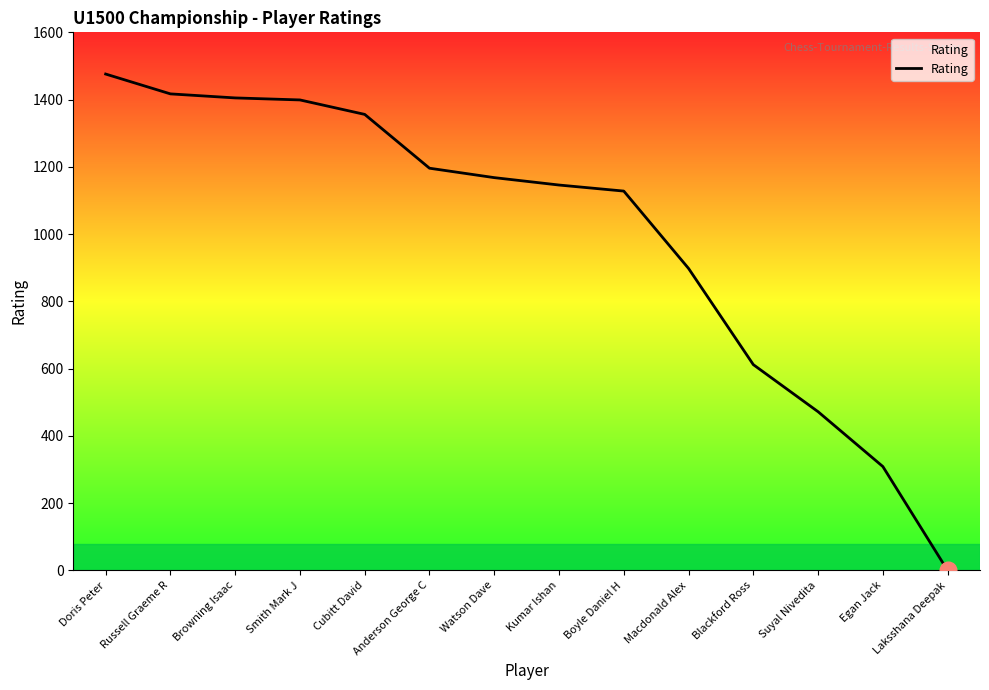

Is it true that the value at Russell Graeme R is 1417?

True